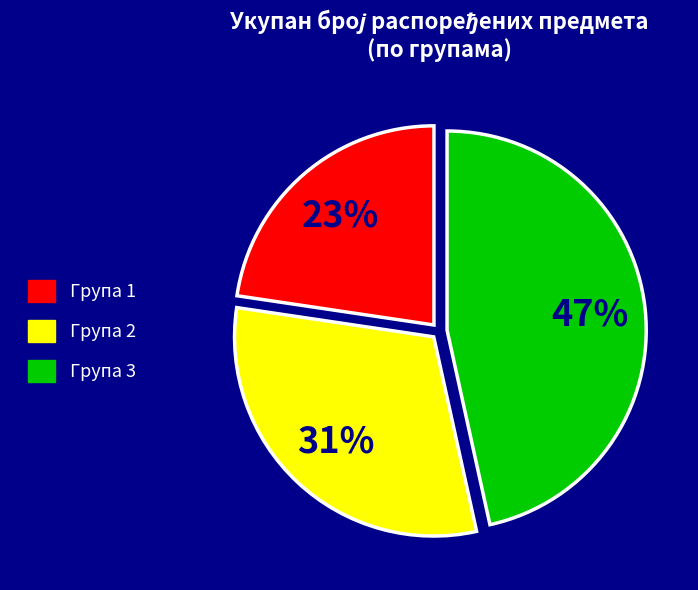

Count the number of slices in the pie.

3